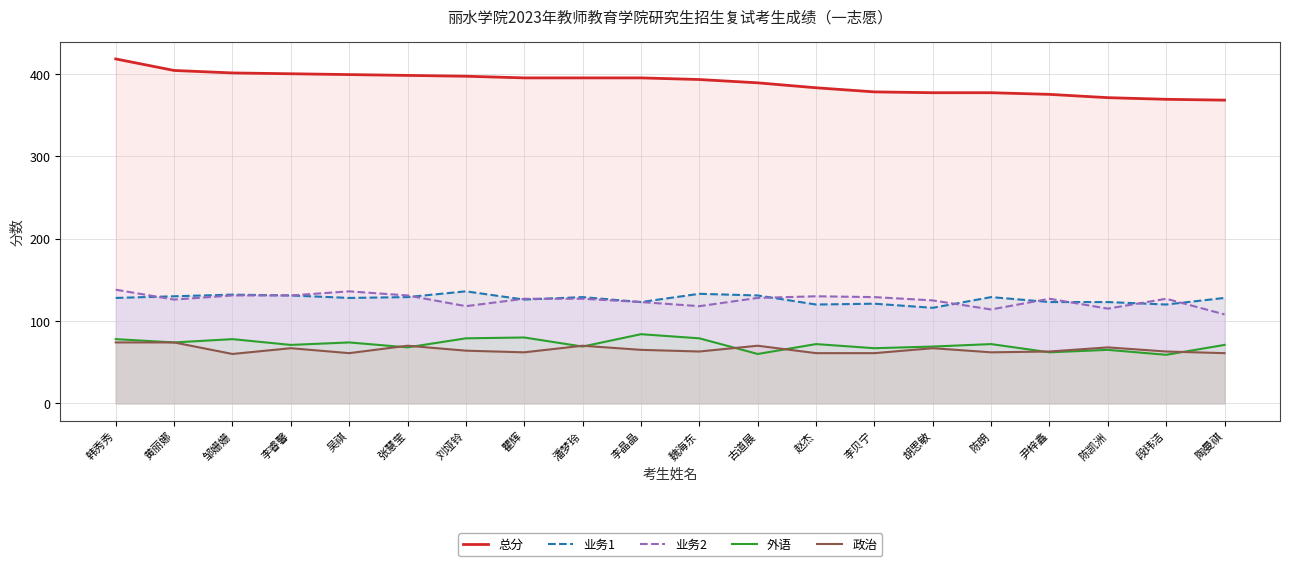

Between 赵杰 and 尹梓鑫, which series saw the biggest shift?

外语